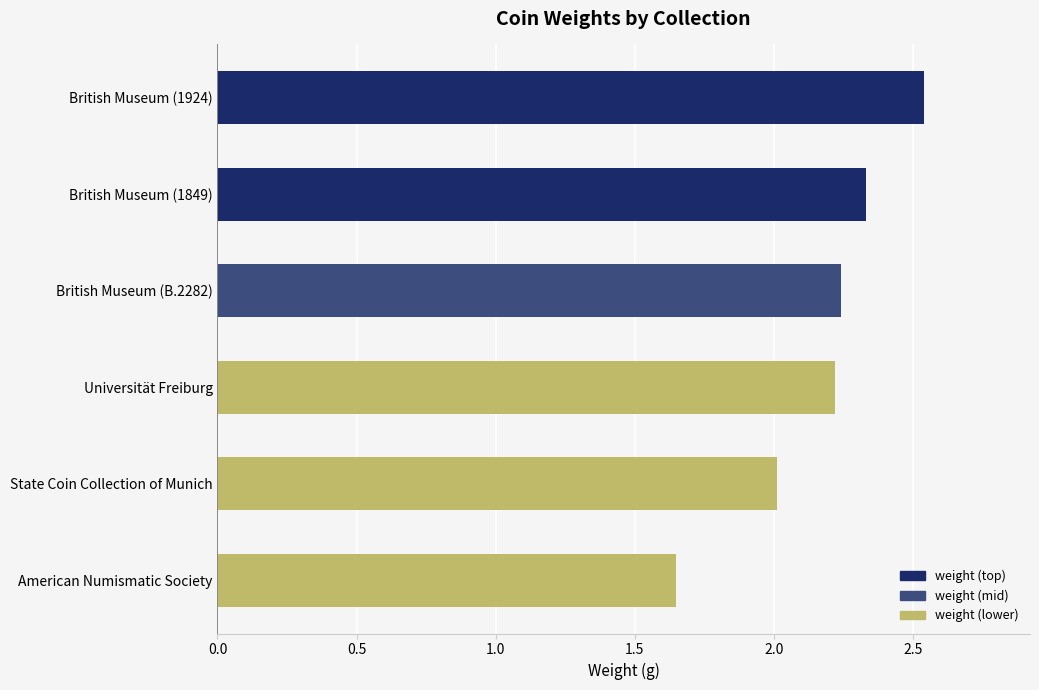

True or false: the data shows 4.3 at British Museum (1924).

False